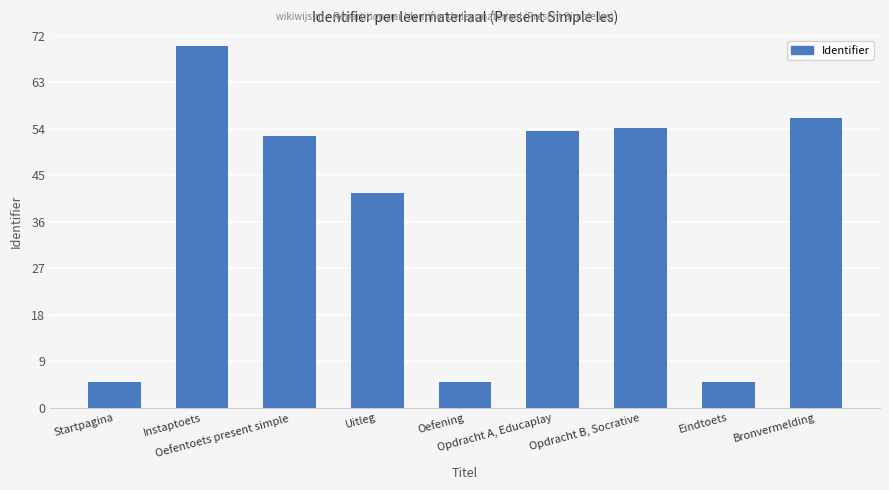

Count the number of data series in this chart.

1